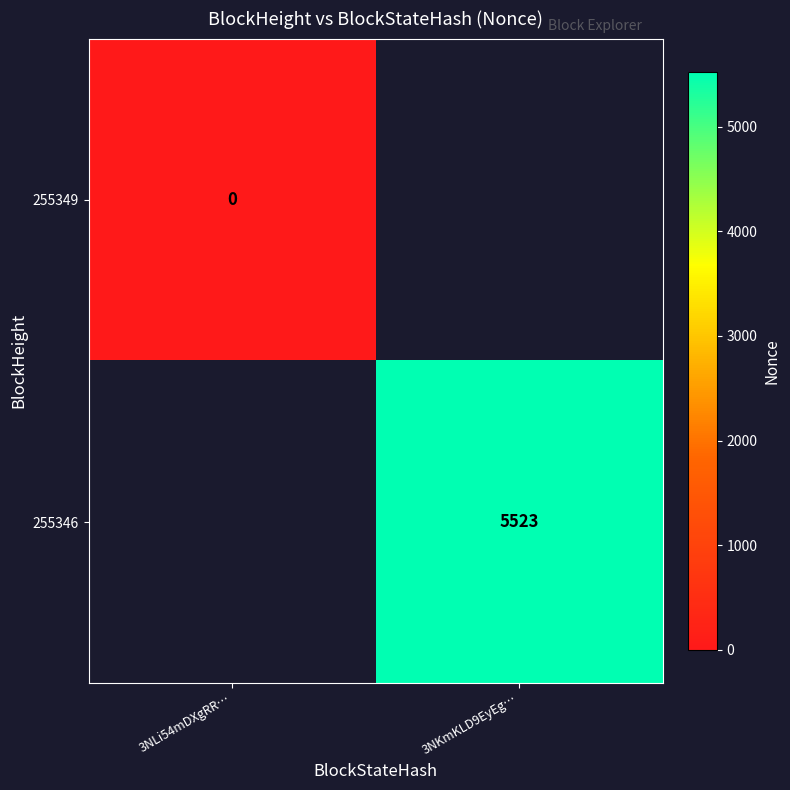

The value of 255346 at 3NKmKLD9EyEg… is 3200. True or false?

False